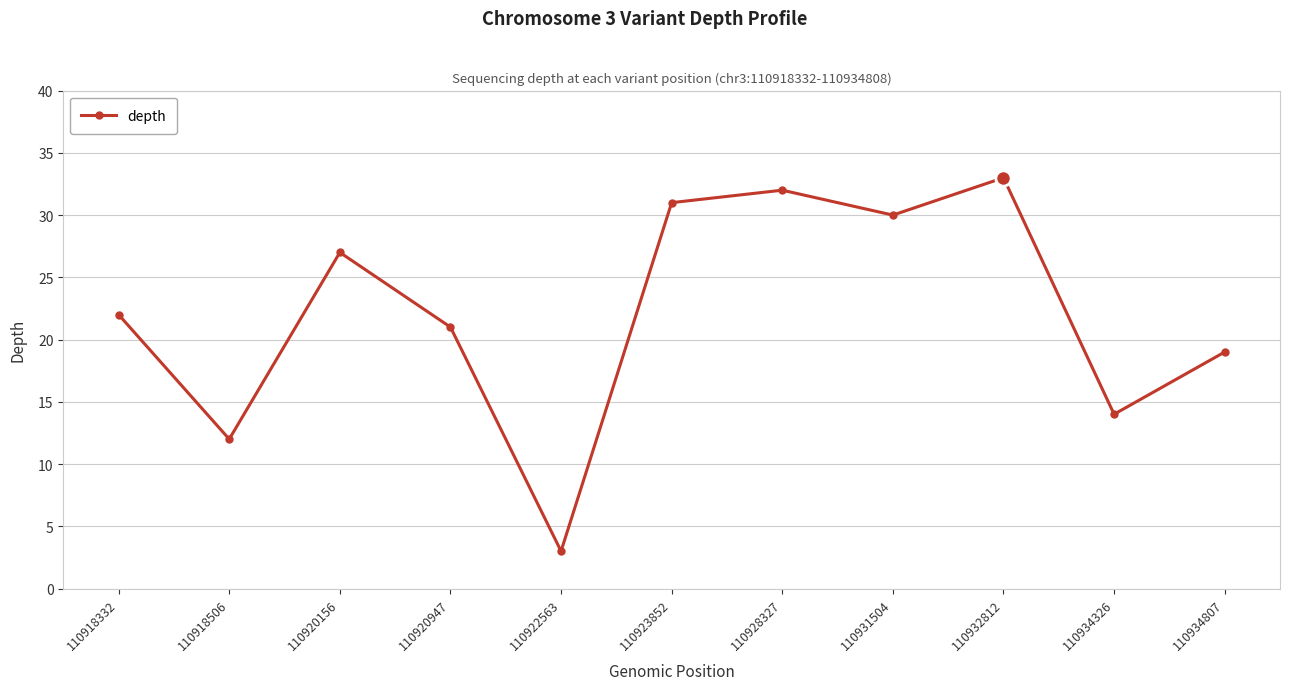

What is the difference between the values at 110923852 and 110920947?

10